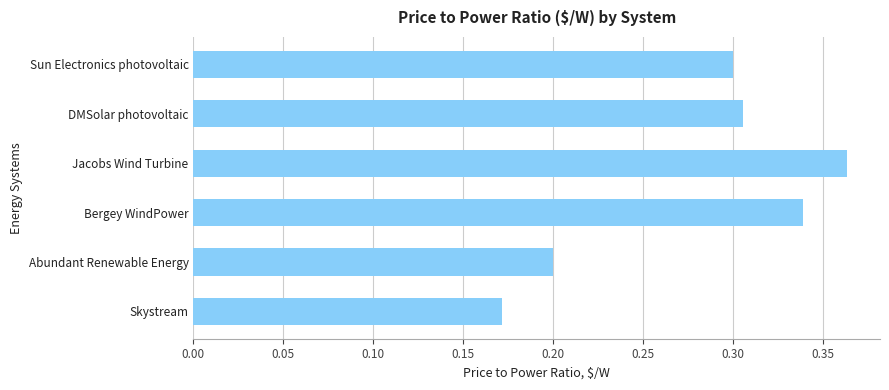

Does the chart contain stacked bars?

No